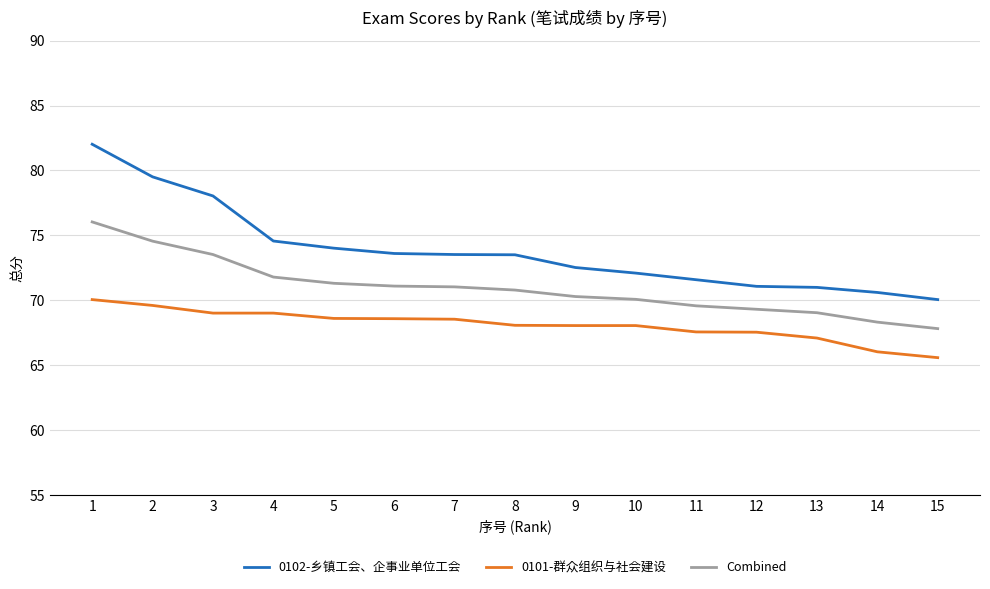

True or false: 0101-群众组织与社会建设 has a value of 68.6 at 6.

True